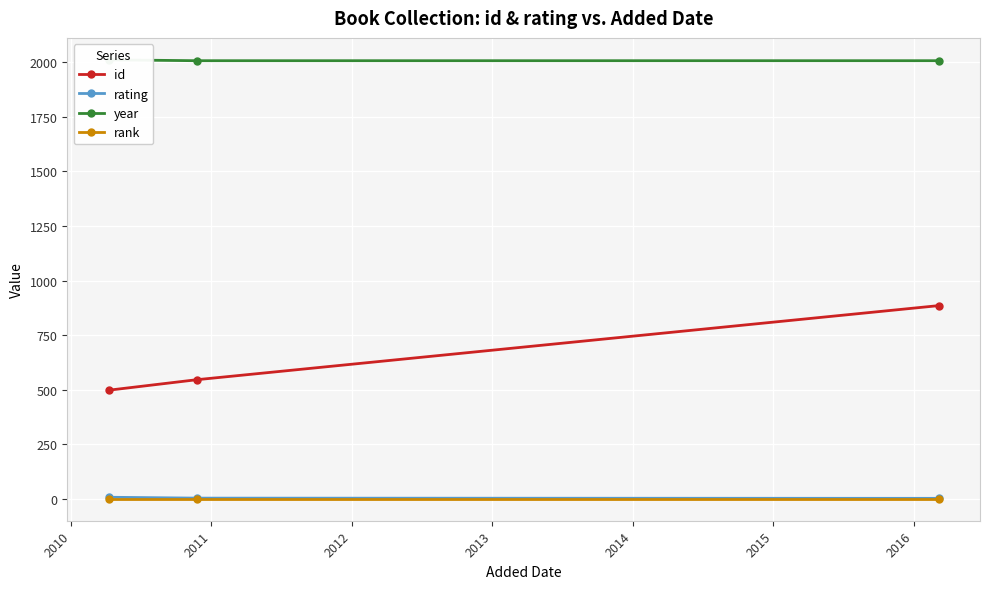

How many lines are shown in the chart?

4